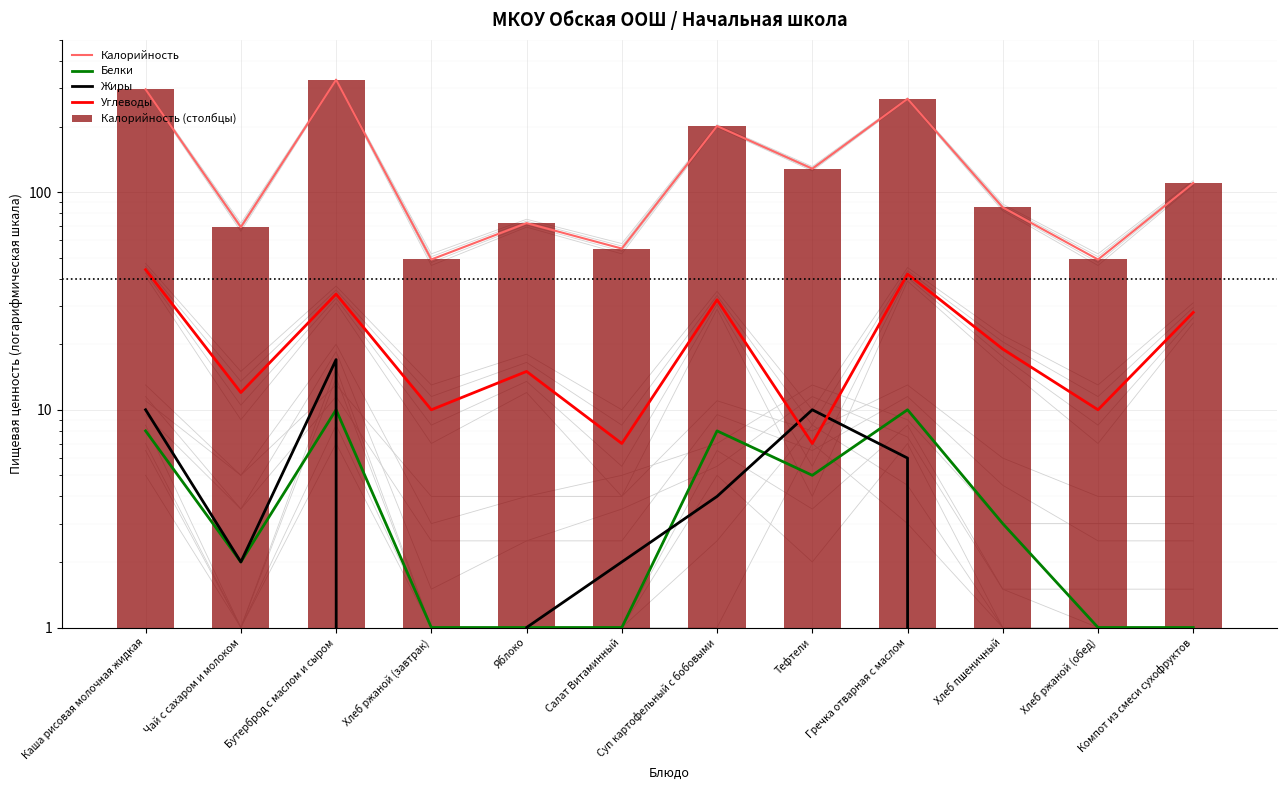

What are all the series names shown in the legend?

Калорийность, Белки, Жиры, Углеводы, Калорийность (столбцы)